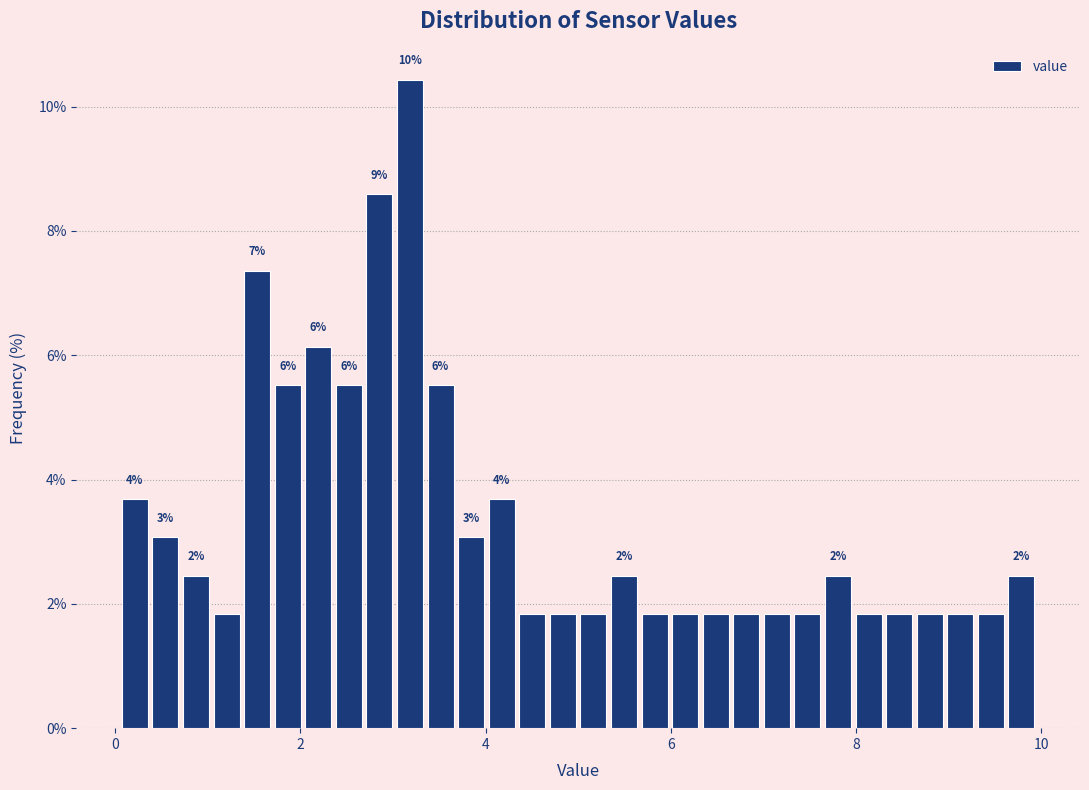

Read against the x-axis, roughly where is the centre of the tallest bar?

3.2